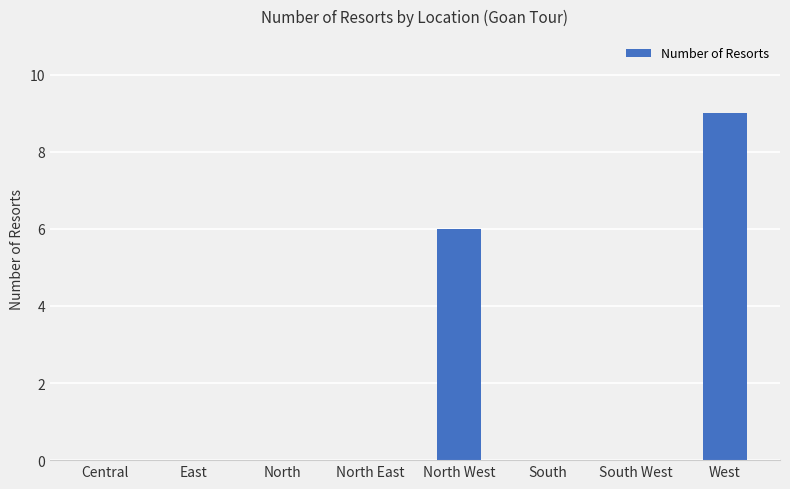

Reading right to left, transcribe all the data shown in this chart.

West=9	South West=0	South=0	North West=6	North East=0	North=0	East=0	Central=0